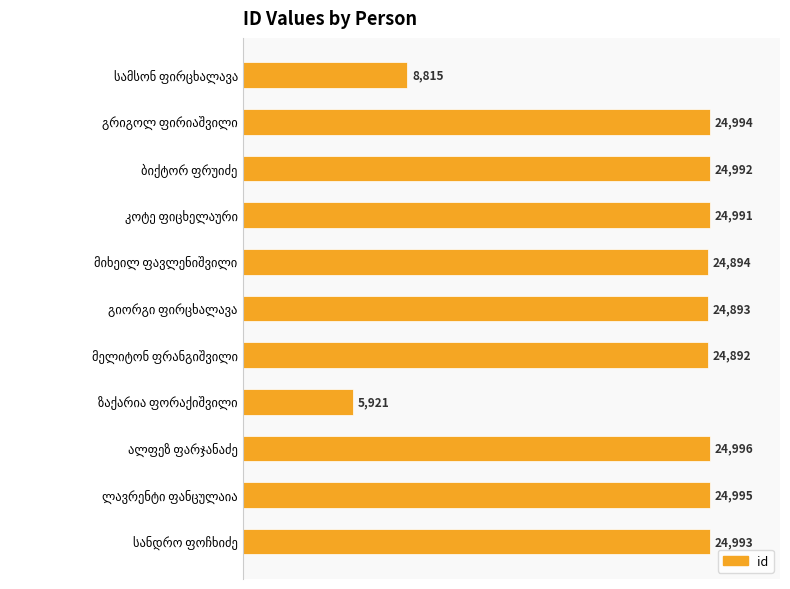

What is the average value?

21761